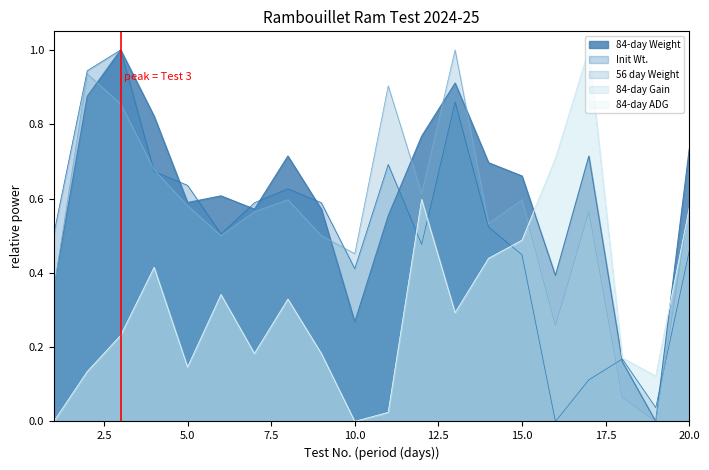

How many lines are shown in the chart?

5